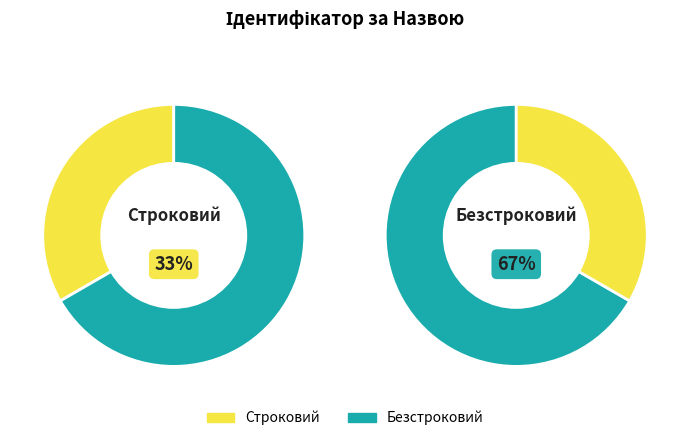

Is there any slice that represents more than half of the pie?

Yes